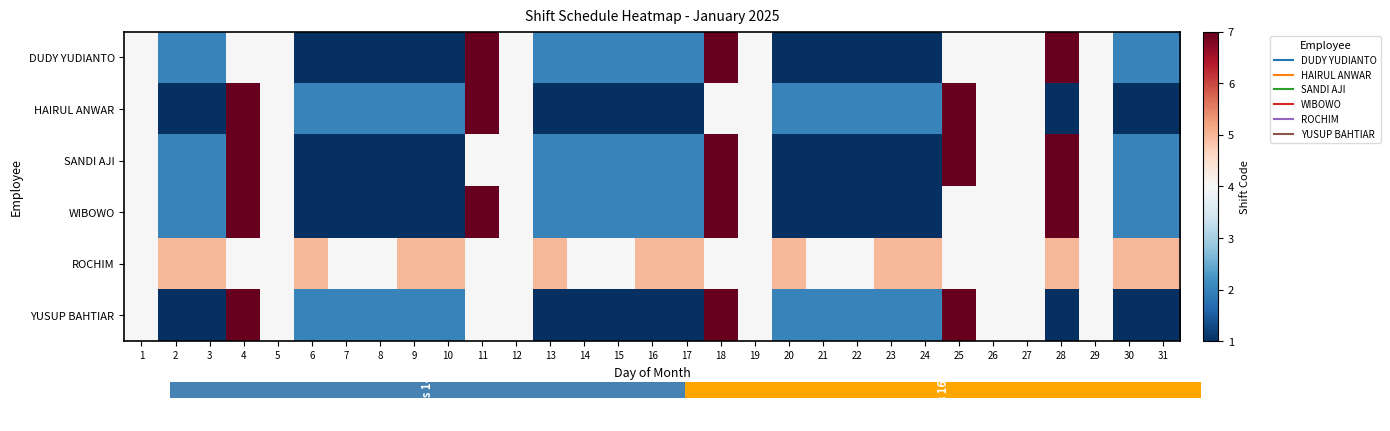

At which label is DUDY YUDIANTO closest to 4?

1